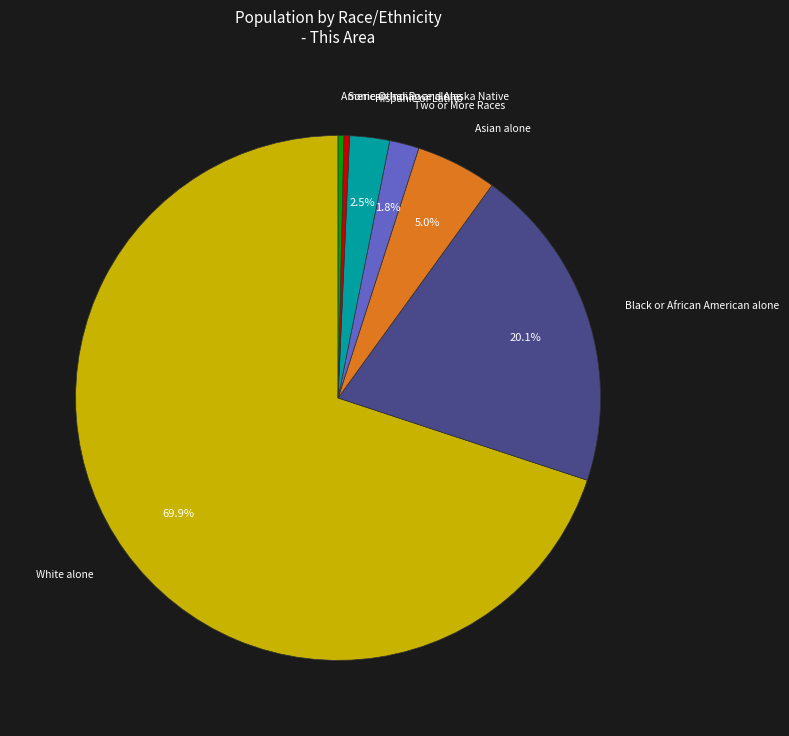

Count the number of slices in the pie.

7